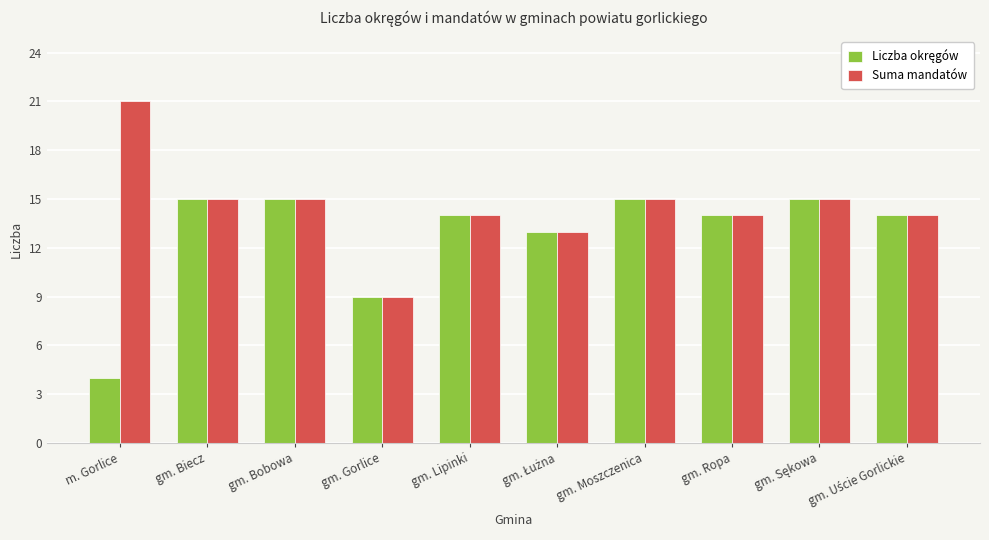

Count the number of categories in the chart.

10